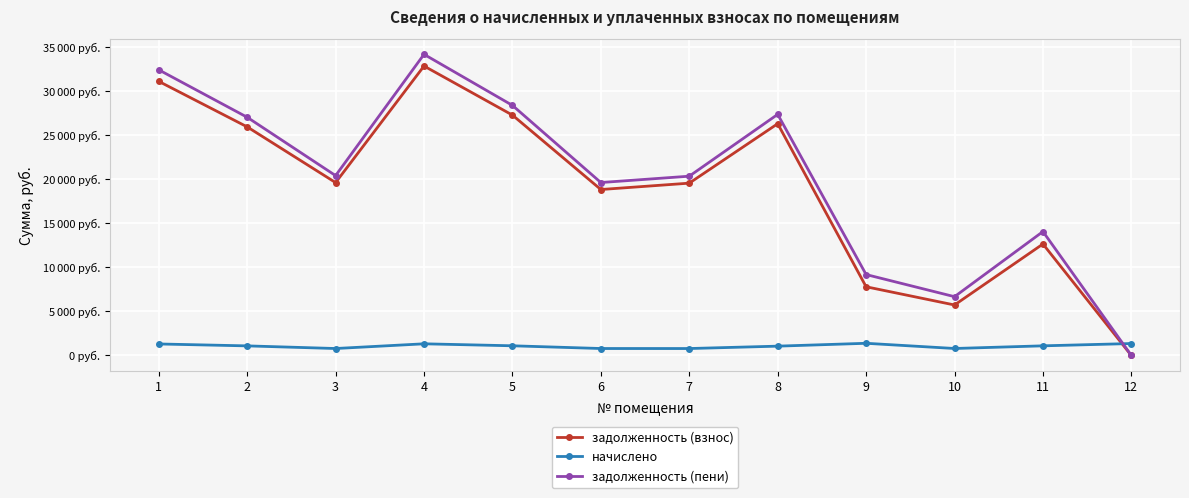

Does the chart display data point markers on the line(s)?

Yes